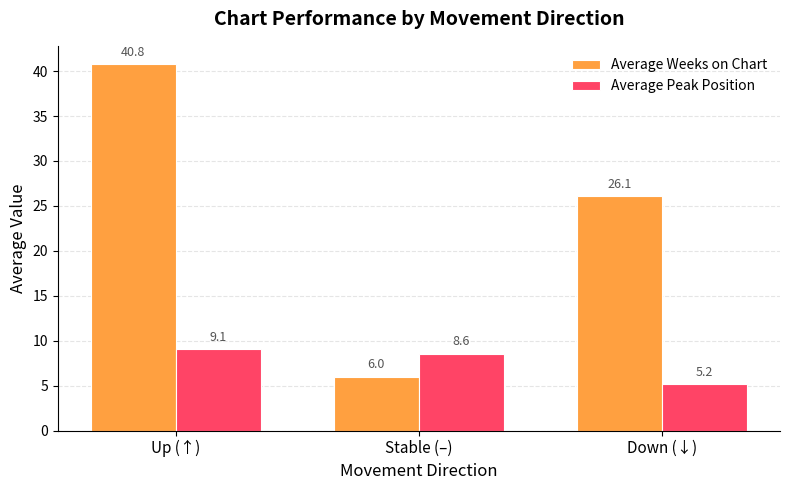

Which series changed the most between Up (↑) and Stable (–)?

Average Weeks on Chart